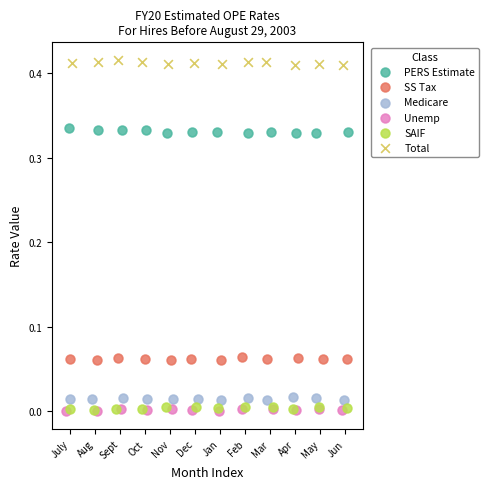

Which series contains the highest Y value?

Total